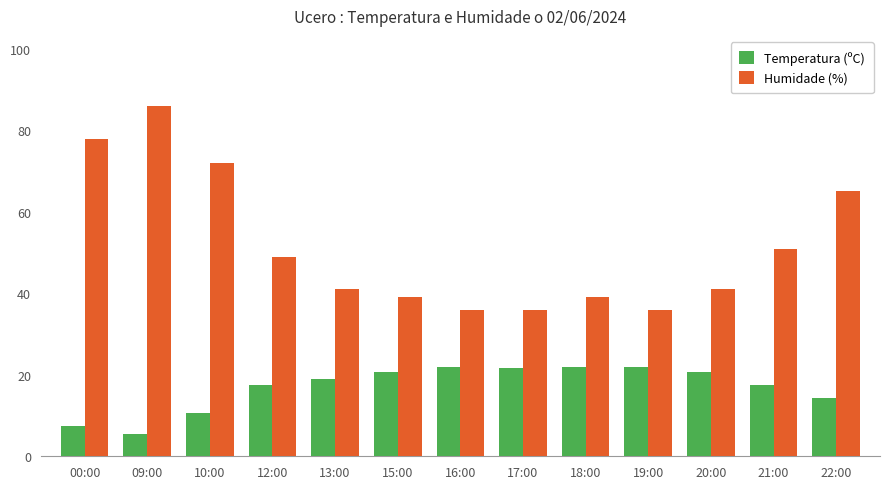

What is the value of the Temperatura (ºC) bar at the 11th from the left?

20.6